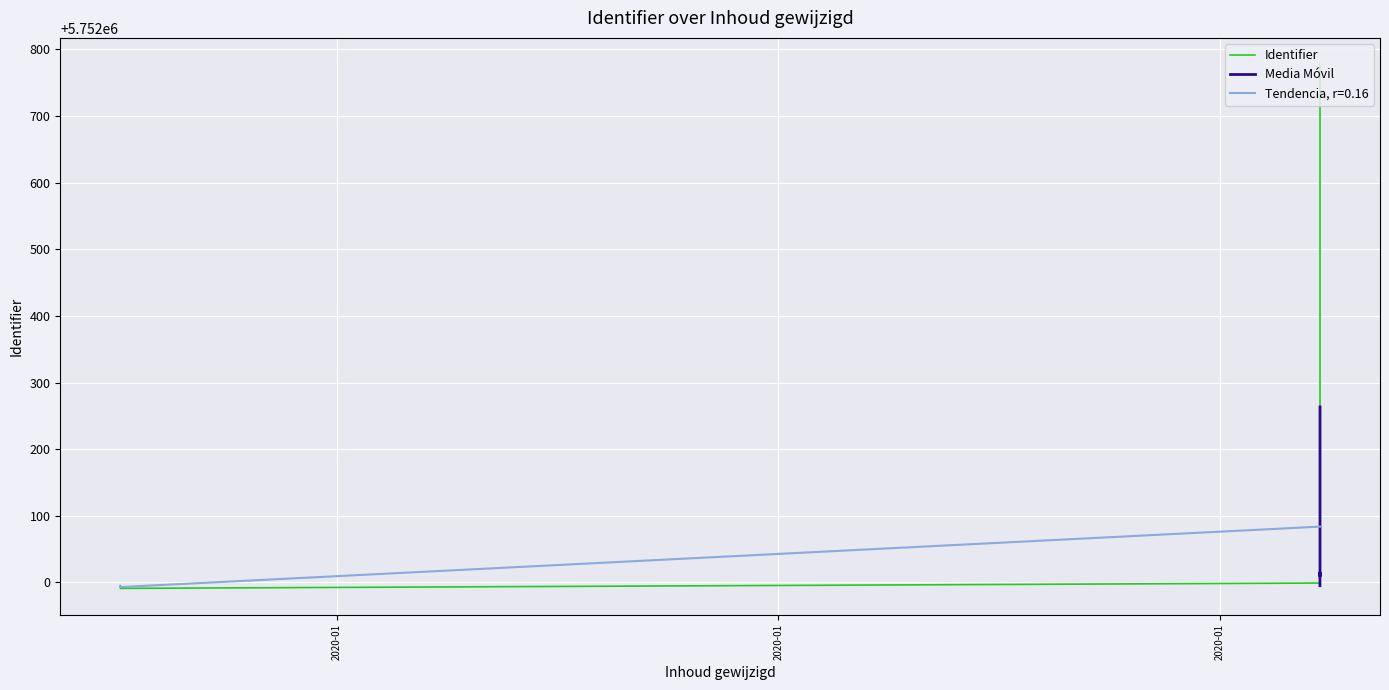

Rank the categories by value from lowest to highest.

2020-01-10 13:46:58, 2020-01-29 14:07:31, 2020-01-10 13:40:39, 2020-01-29 14:05:45, 2020-01-29 14:05:45, 2020-01-29 14:05:45, 2020-01-29 14:05:45, 2020-01-29 14:05:45, 2020-01-29 14:05:45, 2020-01-29 14:05:45, 2020-01-29 14:05:45, 2020-01-29 14:07:31